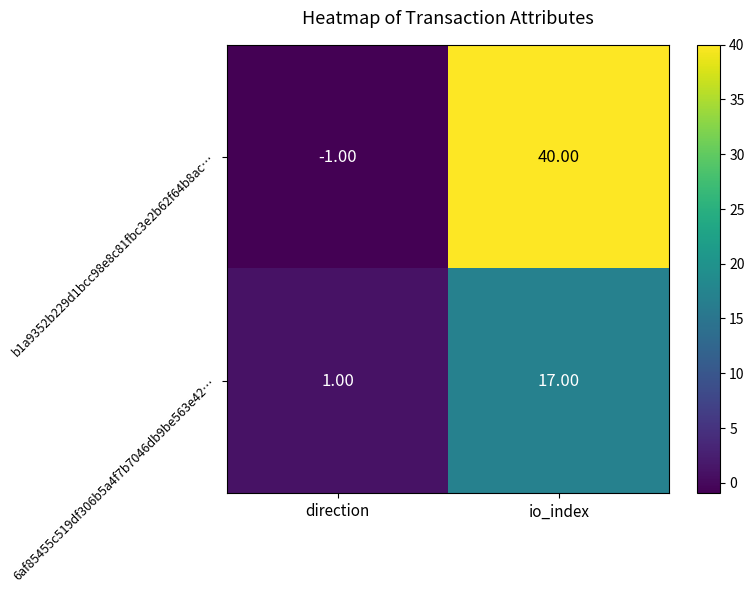

Which series has the largest range (max minus min)?

b1a9352b229d1bcc98e8c81fbc3e2b62f64b8ac…